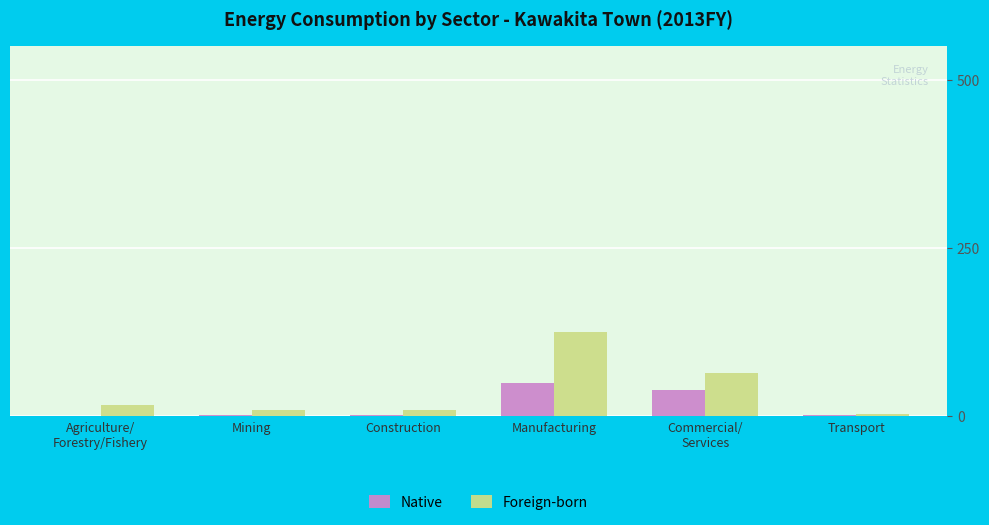

Is the value of Foreign-born at Transport greater than the value of Native at Manufacturing?

No